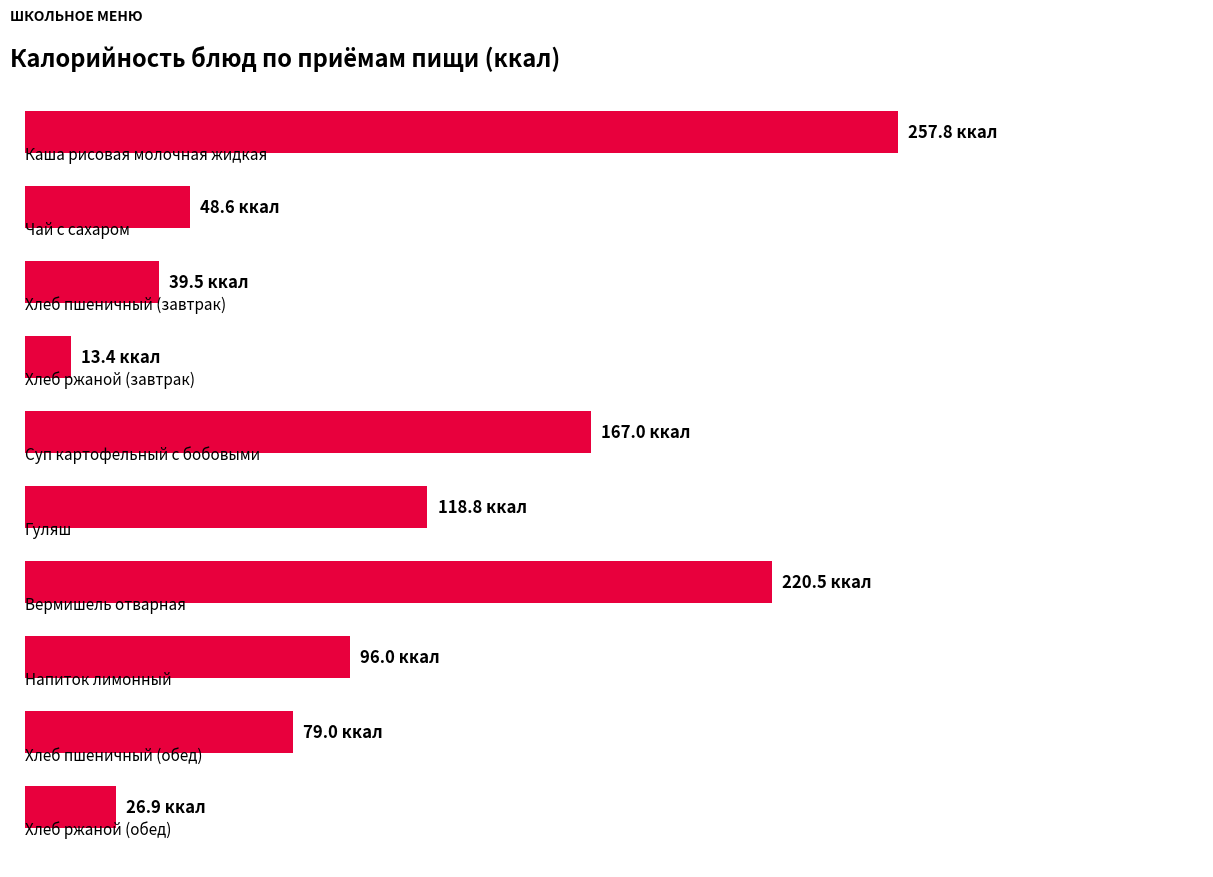

Does the chart contain any negative values?

No